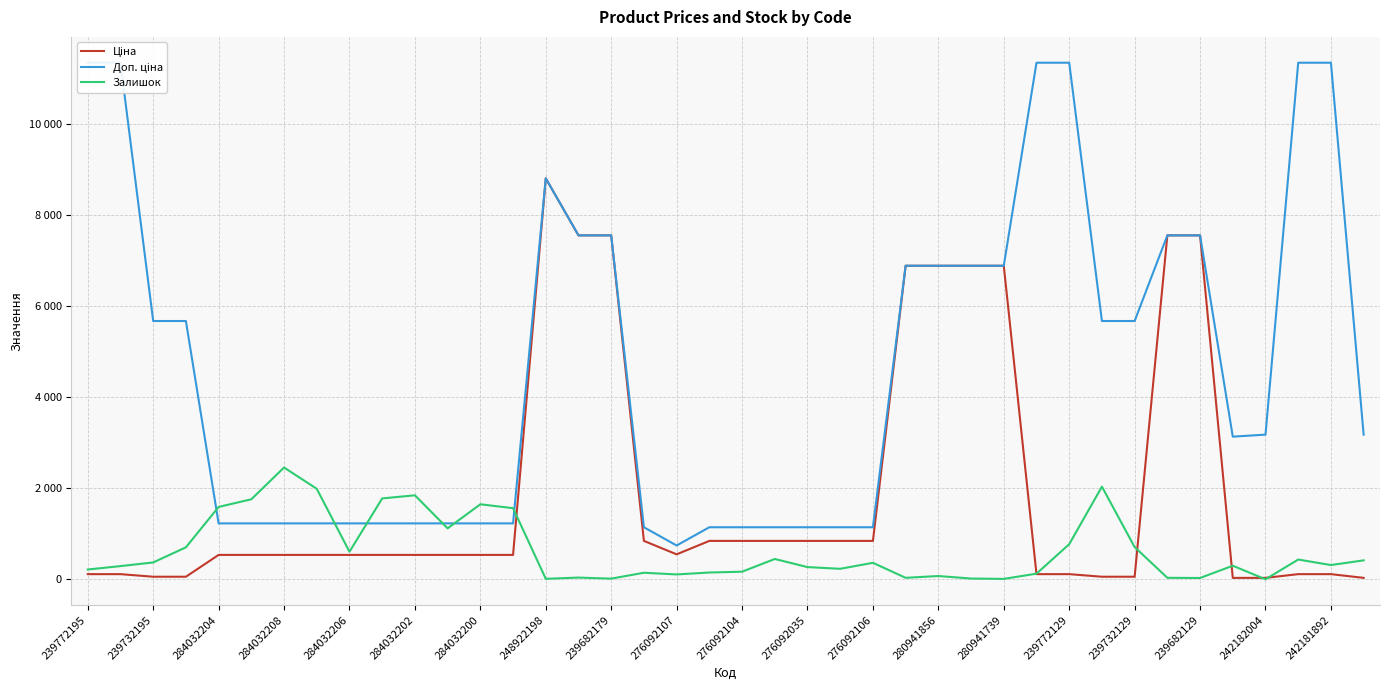

What is the greatest value displayed?

11334.0